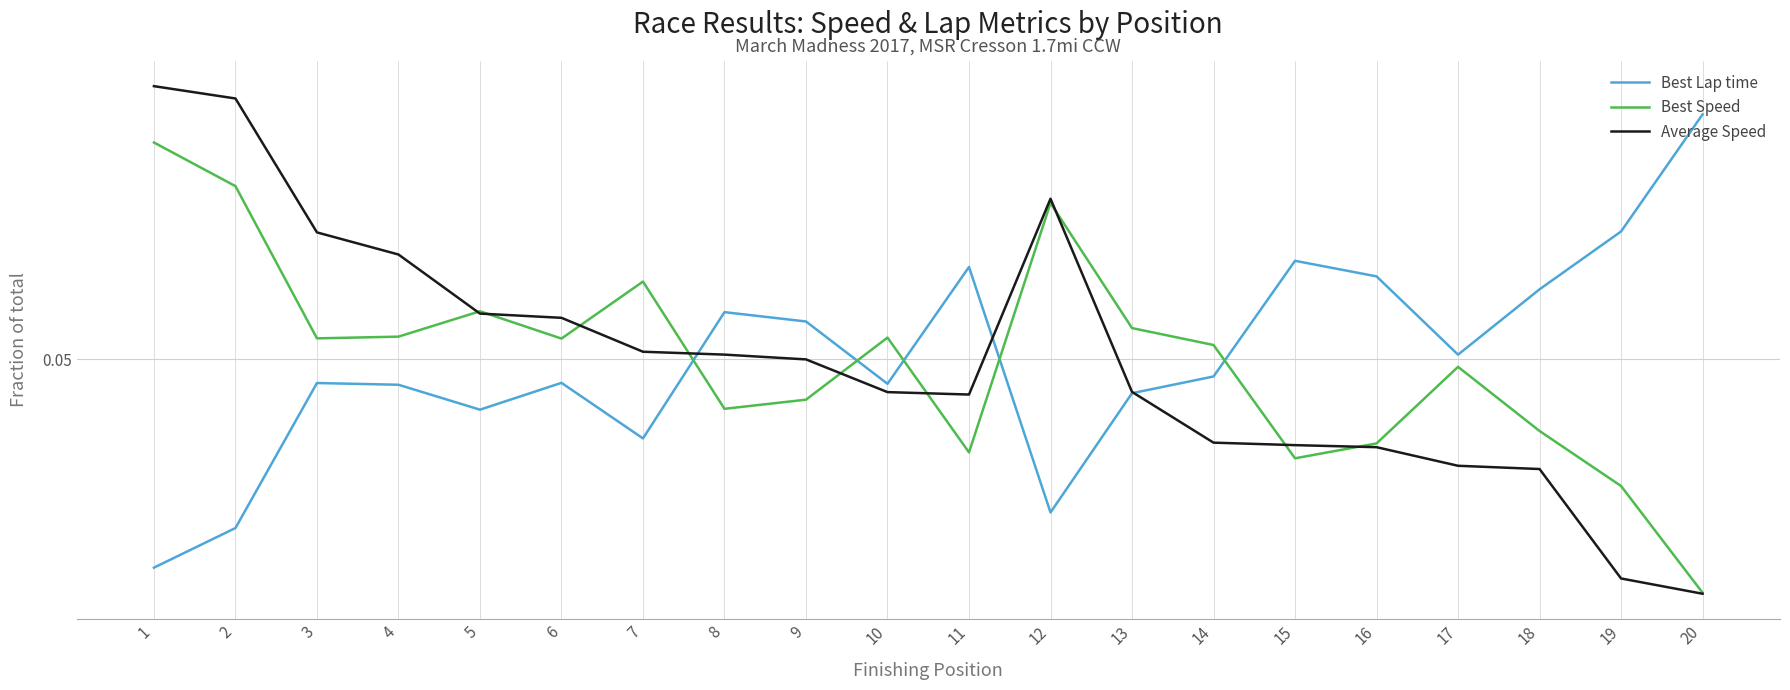

Does the chart have visible grid lines?

Yes